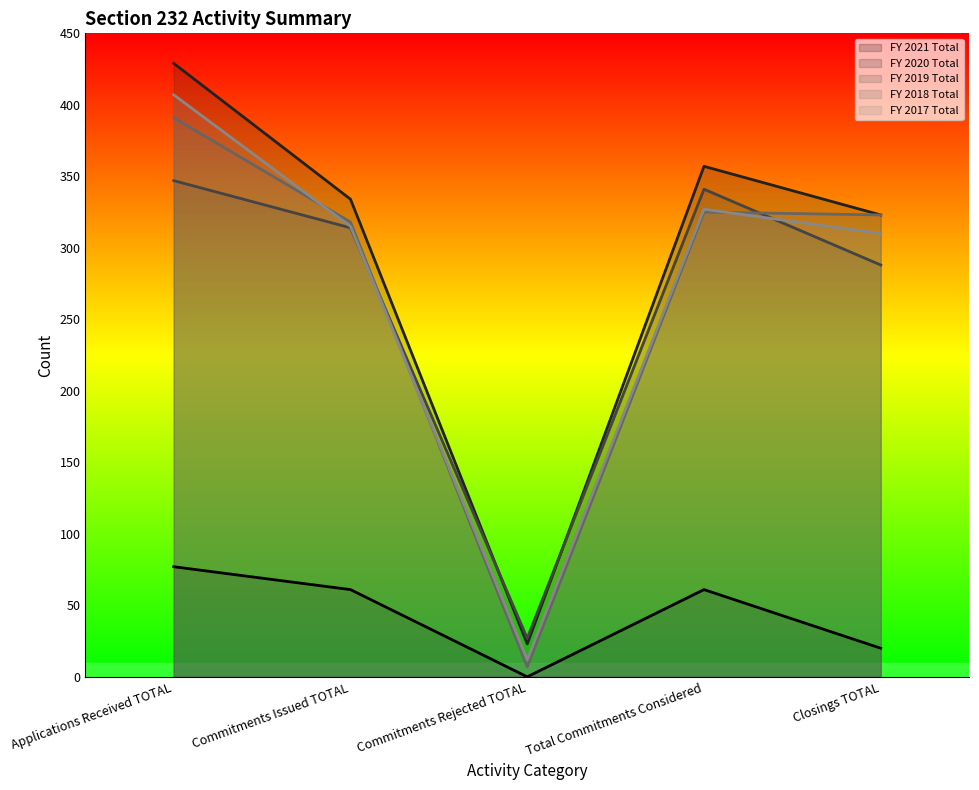

What position from the right is Closings TOTAL?

1